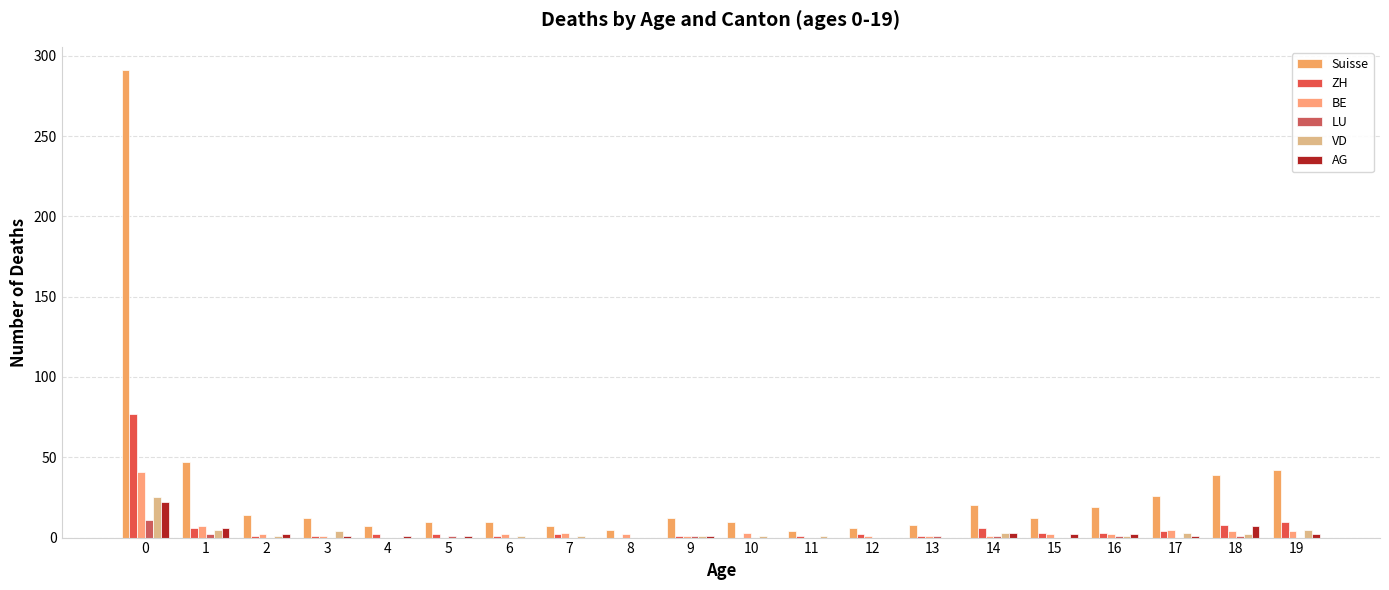

How many data points does each series have?

20